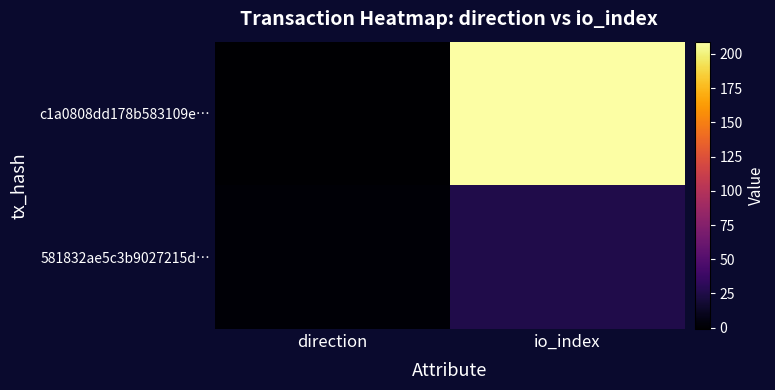

How many data points does each series have?

2